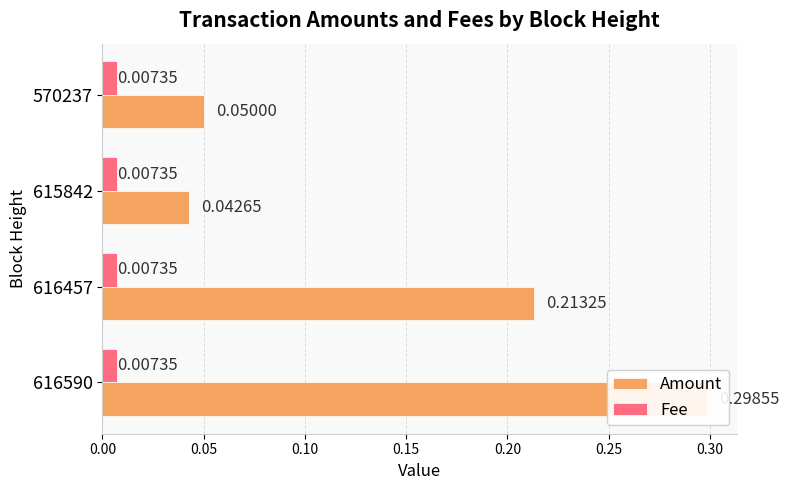

The value of Amount at 615842 is 0.0. True or false?

True